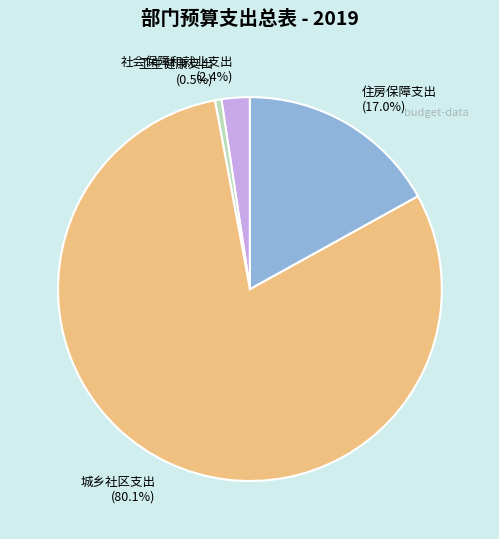

How many slices are in this pie chart?

4